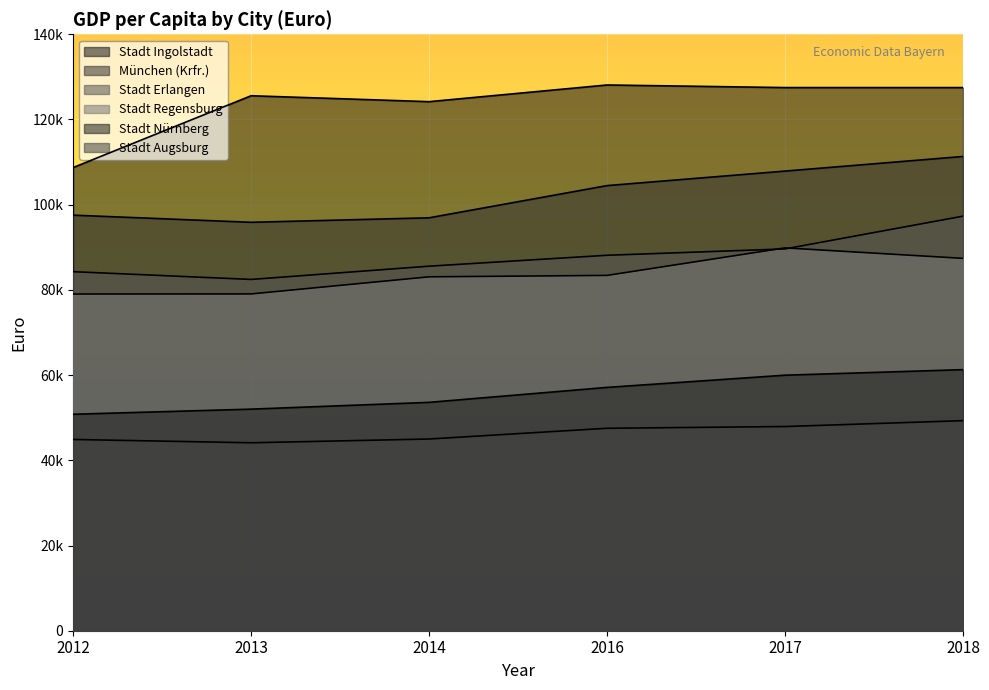

What is the minimum value for Stadt Nürnberg?

50813